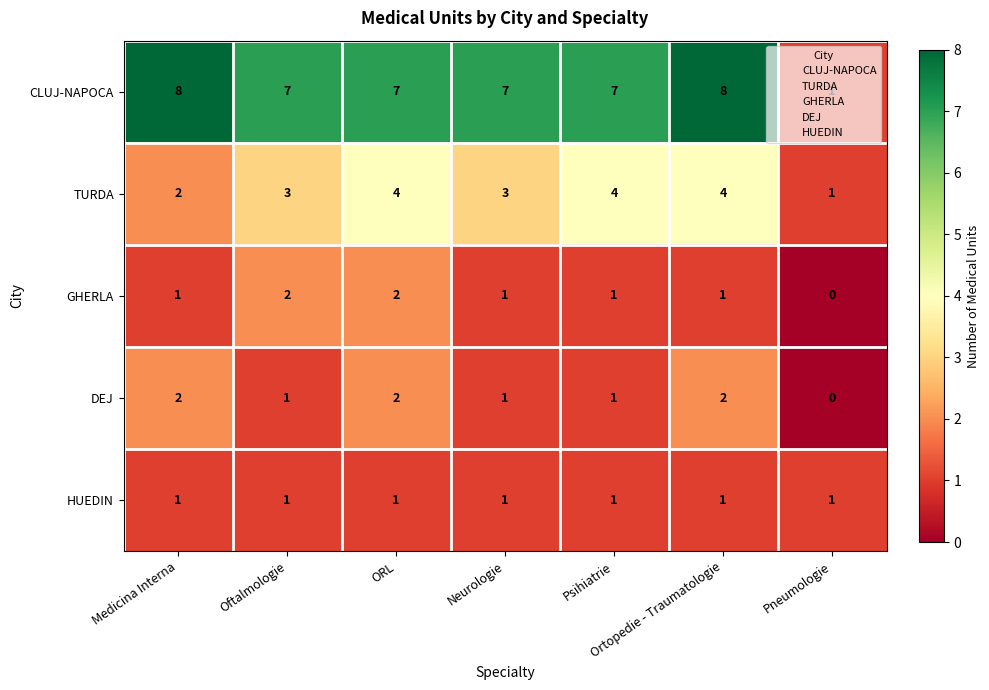

Which category has the lowest value across all series?

Pneumologie